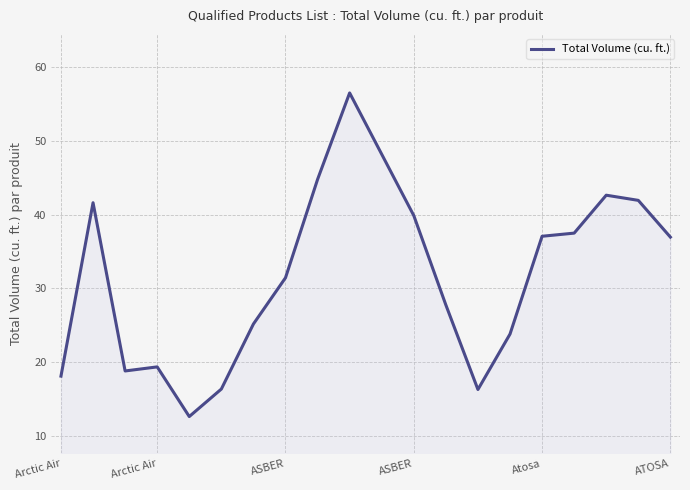

What is the maximum value shown in the chart?

56.5